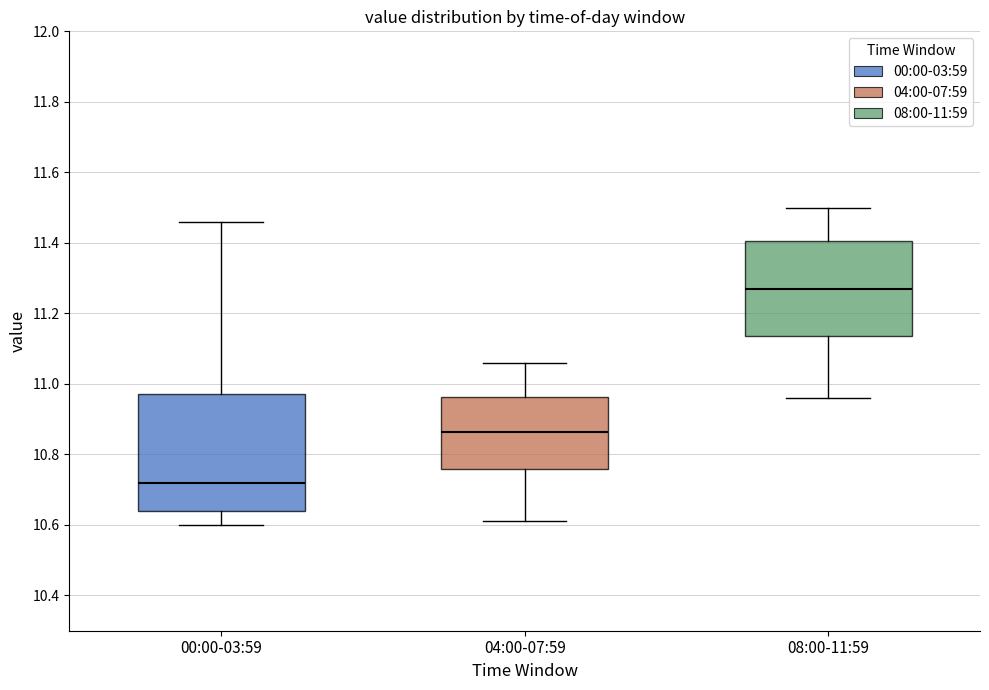

Reading left to right, read every box against the y-axis: the position of its median line, the range the box covers, and the ends of its whiskers. The values are not printed on the chart, so give them approximately, as read against the axis.

00:00-03:59: median 10.72, box 10.64 to 10.98, whiskers 10.60 to 11.46
04:00-07:59: median 10.86, box 10.76 to 10.96, whiskers 10.62 to 11.06
08:00-11:59: median 11.28, box 11.14 to 11.40, whiskers 10.96 to 11.50